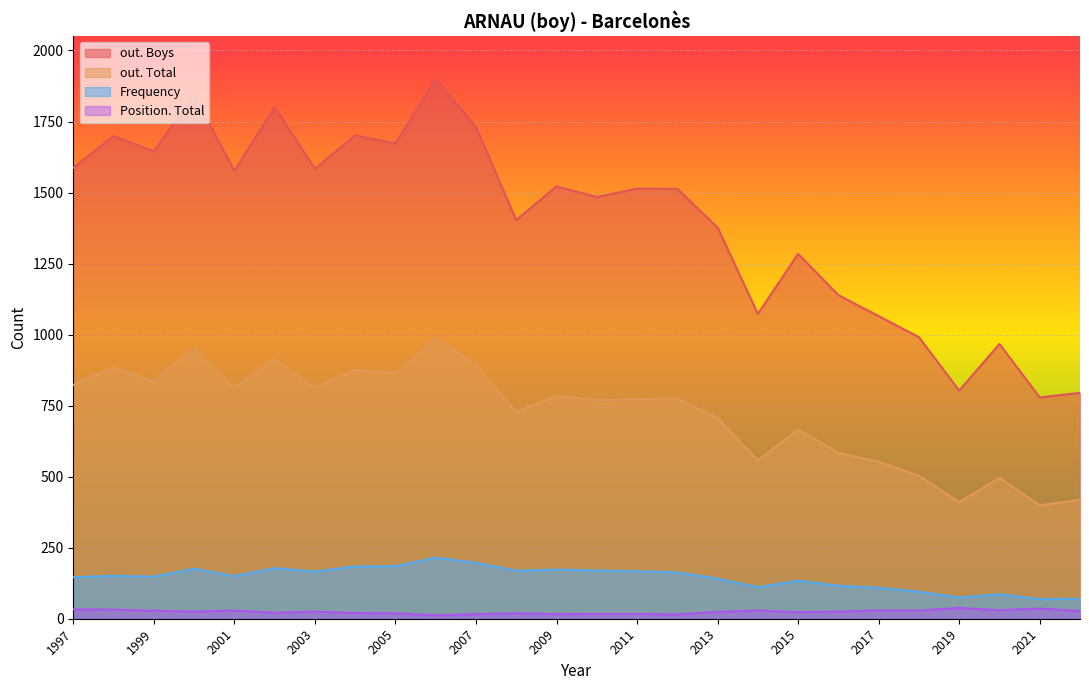

Reading left to right, what are all the values shown in this chart?

out. Total: 2022=419	2021=399	2020=496	2019=410	2018=503	2017=553	2016=584	2015=666	2014=557	2013=707	2012=775	2011=773	2010=770	2009=785	2008=728	2007=893	2006=988	2005=864	2004=875	2003=814	2002=914	2001=812	2000=953	1999=836	1998=885	1997=823
out. Boys: 2022=795	2021=779	2020=967	2019=803	2018=991	2017=1065	2016=1139	2015=1284	2014=1073	2013=1377	2012=1513	2011=1514	2010=1484	2009=1522	2008=1403	2007=1731	2006=1899	2005=1673	2004=1701	2003=1584	2002=1800	2001=1577	2000=1843	1999=1645	1998=1699	1997=1587
Frequency: 2022=70	2021=69	2020=86	2019=75	2018=95	2017=109	2016=116	2015=134	2014=111	2013=141	2012=163	2011=167	2010=170	2009=173	2008=169	2007=197	2006=215	2005=185	2004=184	2003=166	2002=178	2001=150	2000=176	1999=148	1998=151	1997=146
Position. Total: 2022=27	2021=36	2020=30	2019=38	2018=29	2017=29	2016=25	2015=23	2014=29	2013=24	2012=15	2011=17	2010=17	2009=16	2008=19	2007=16	2006=12	2005=19	2004=20	2003=25	2002=21	2001=29	2000=25	1999=28	1998=32	1997=33